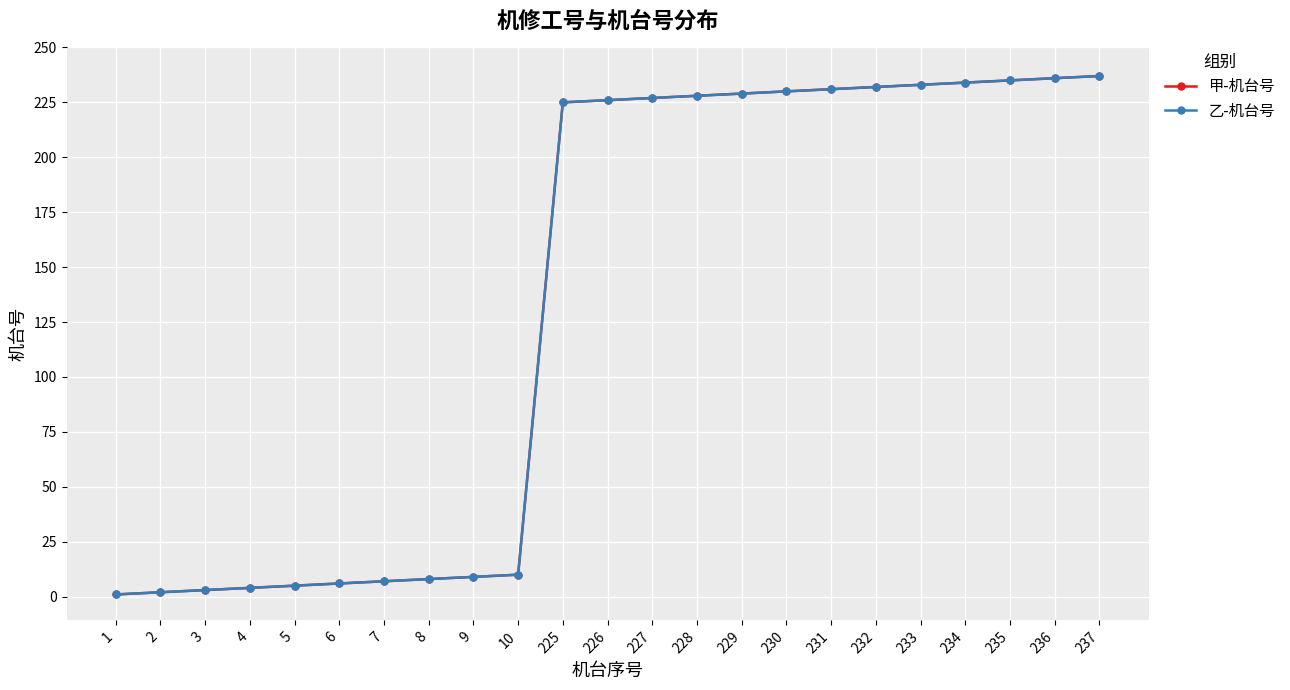

What is the maximum value for 甲-机台号?

237